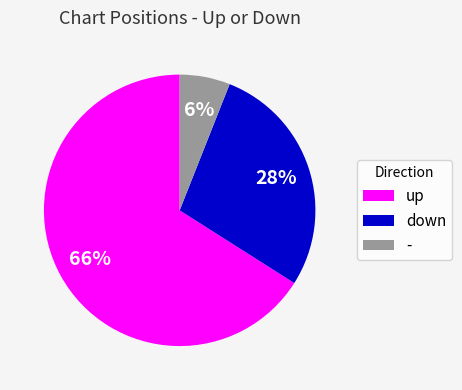

What is the smallest slice in the pie chart?

-